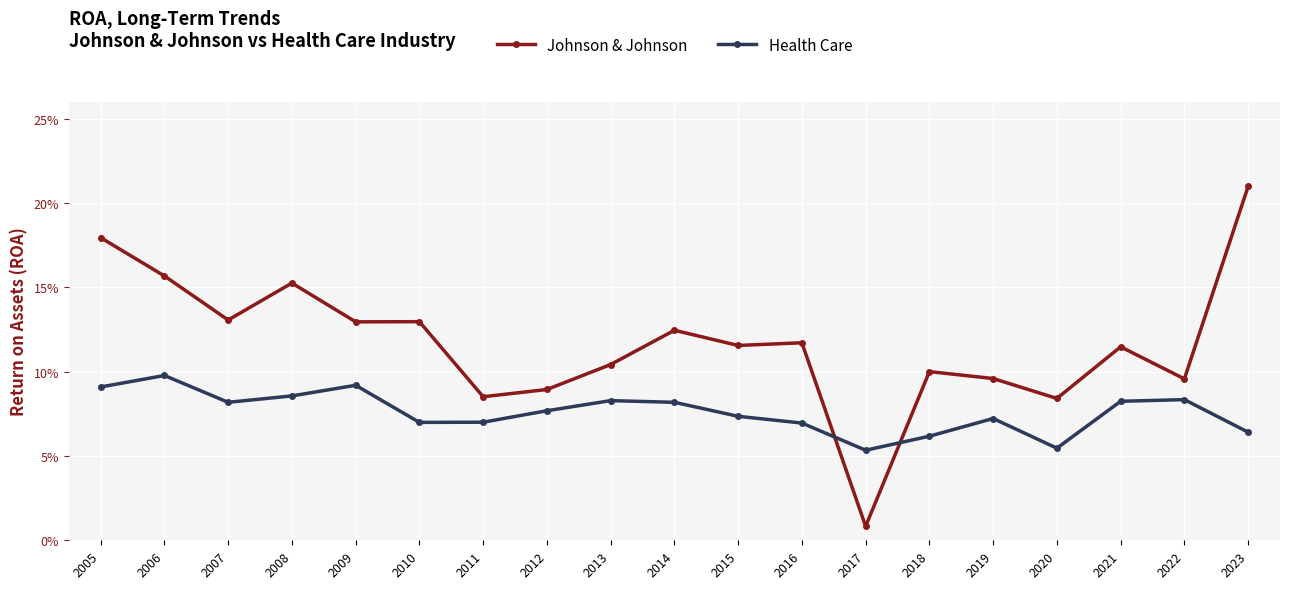

At which label is Health Care closest to 0?

2017